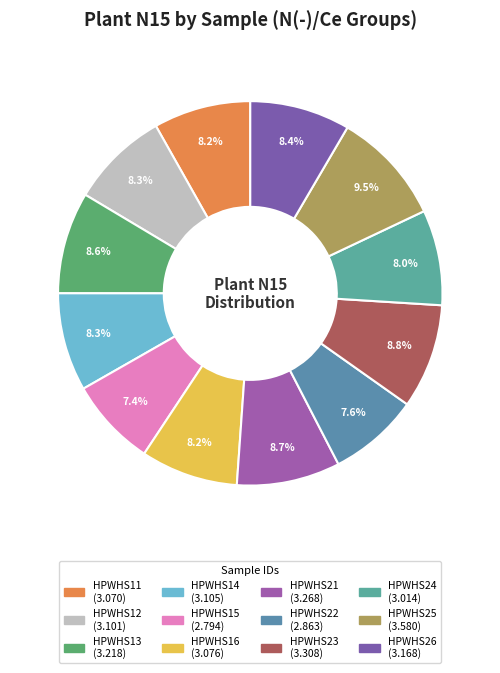

Is there any slice that represents more than half of the pie?

No